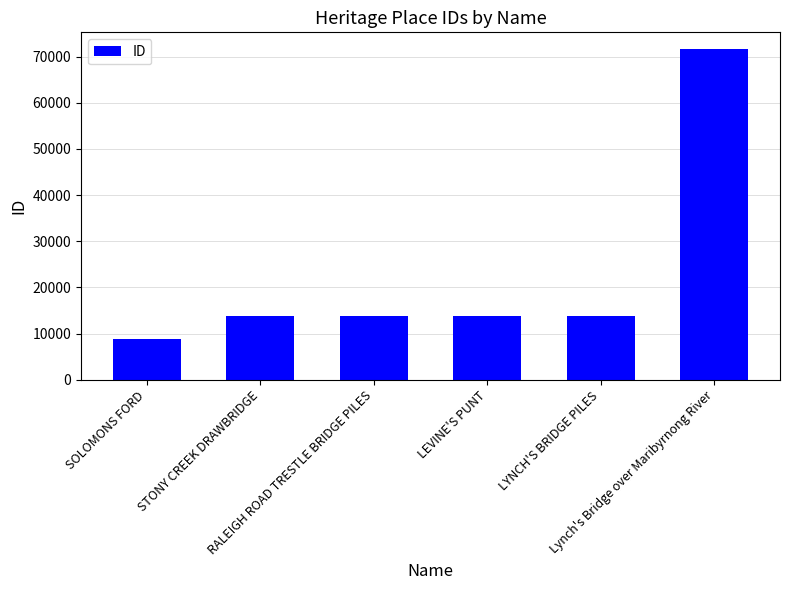

At which category does the chart reach its minimum across all series?

SOLOMONS FORD